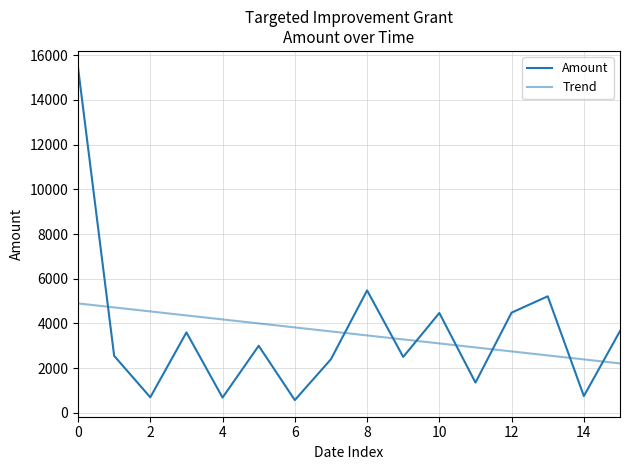

How many lines are shown in the chart?

2